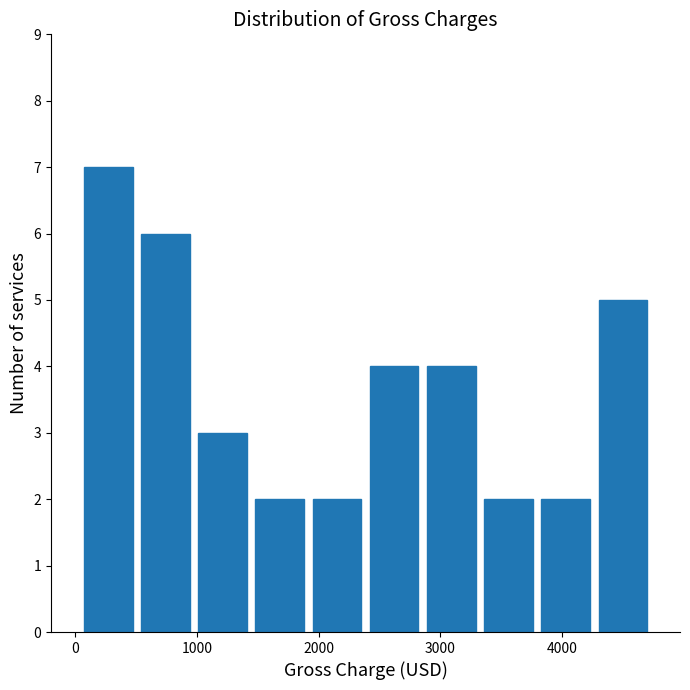

Over which range of the x-axis is the bar tallest?

0 to 500